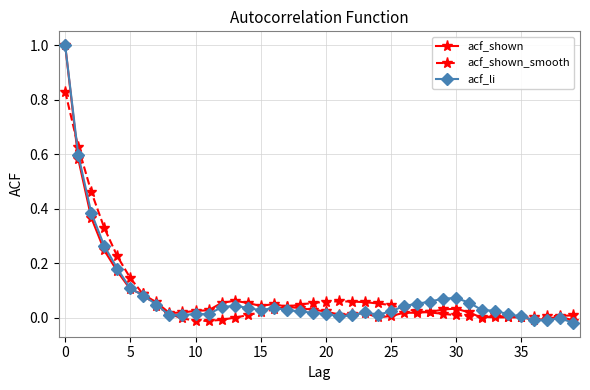

How many data points does each series have?

40